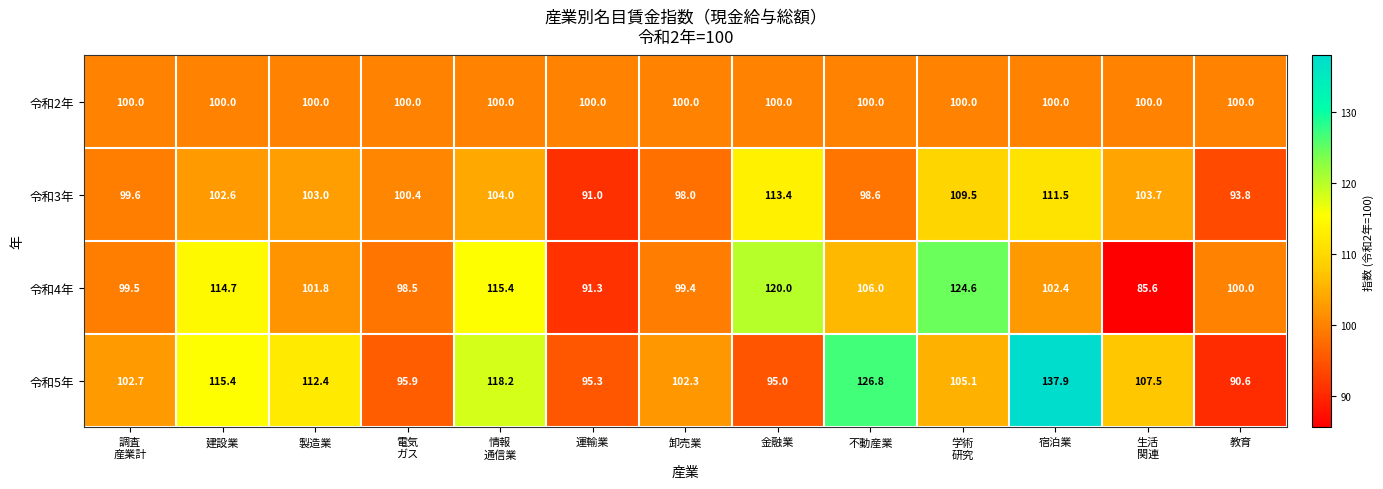

Count the number of categories in the chart.

13